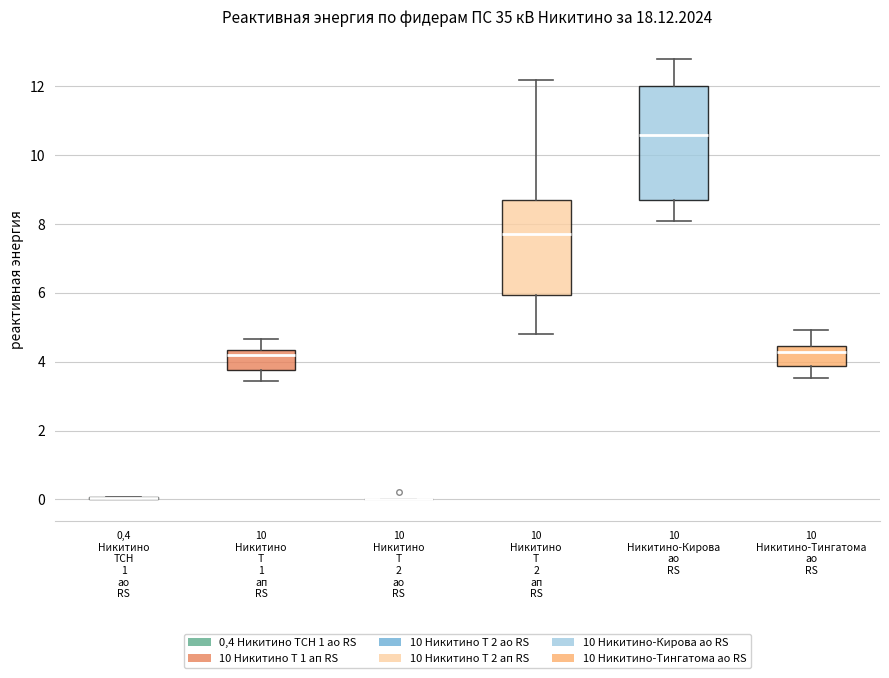

Reading left to right, transcribe this box plot: for each box, give where its median line is, the range the box spans, and where its two whiskers end, as read against the y-axis. The values are not printed on the chart, so give them approximately, as read against the axis.

0,4 Никитино ТСН 1 ао RS: box collapsed to a line at 0.0, whiskers 0.0 to 0.0
10 Никитино Т 1 ап RS: median 4.2, box 3.8 to 4.4, whiskers 3.4 to 4.6
10 Никитино Т 2 ао RS: box collapsed to a line at 0.0, whiskers 0.0 to 0.0
10 Никитино Т 2 ап RS: median 7.8, box 6.0 to 8.8, whiskers 4.8 to 12.2
10 Никитино-Кирова ао RS: median 10.6, box 8.8 to 12.0, whiskers 8.0 to 12.8
10 Никитино-Тингатома ао RS: median 4.2, box 3.8 to 4.4, whiskers 3.6 to 5.0